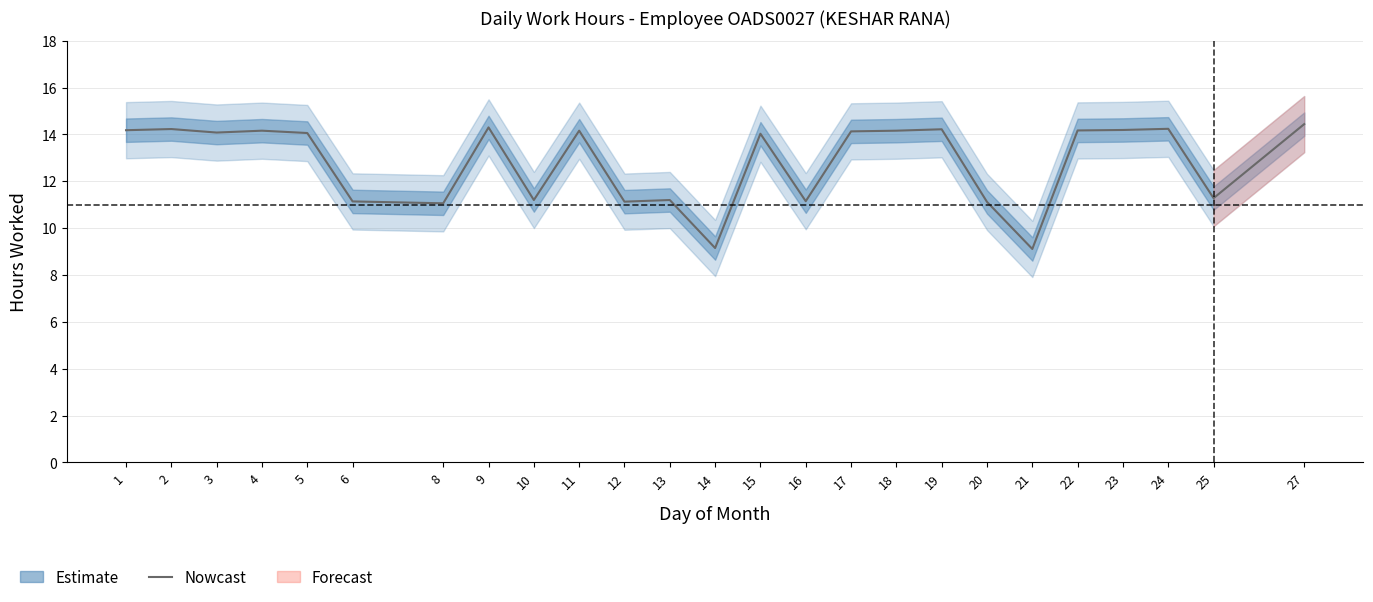

At which category does the data reach its first local valley?

3